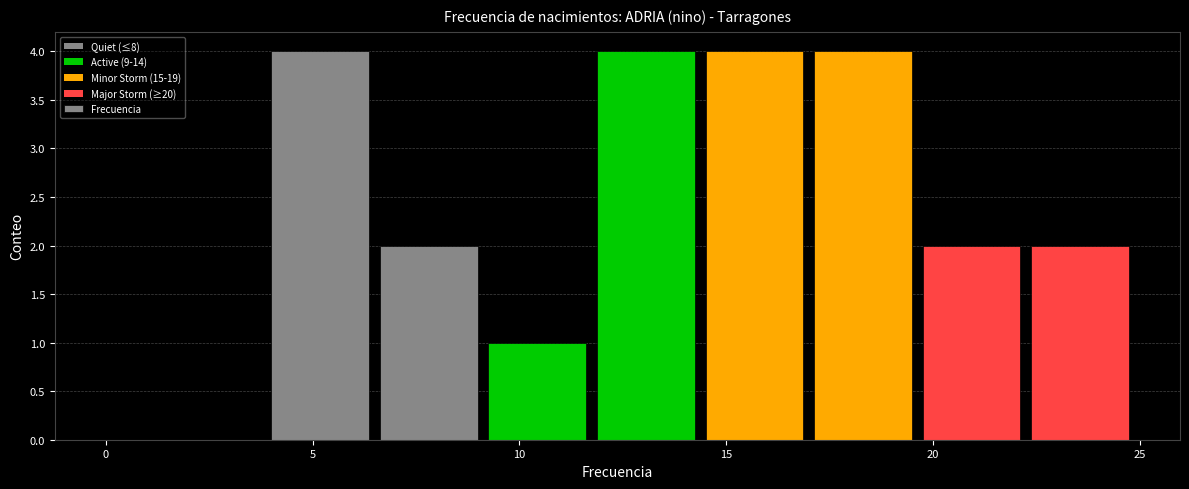

How tall is the bar that spans 4.0 to 6.5 on the x-axis? Neither the bar edges nor the heights are printed on the chart, so give them approximately, as read against the axes.

4